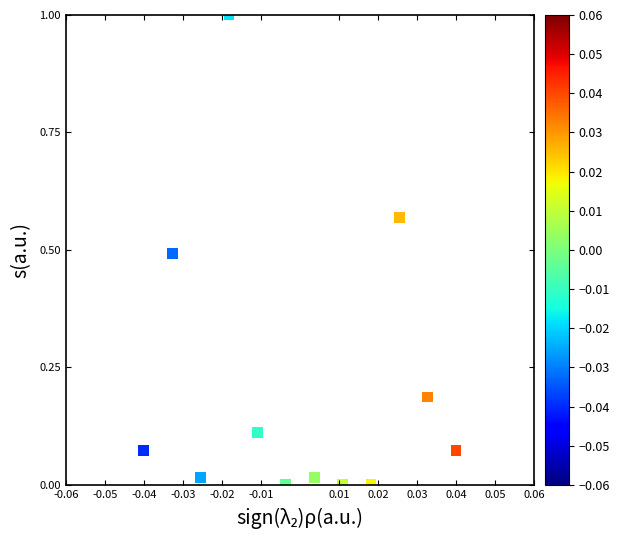

What is the range of Y values (max minus min)?

1.0